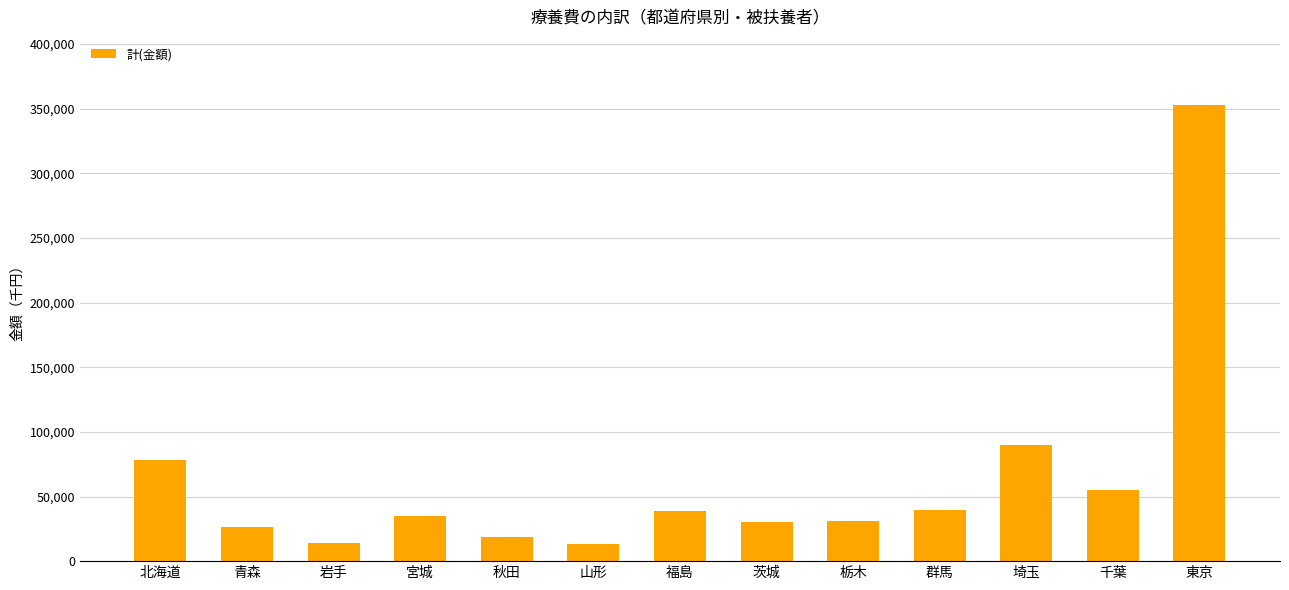

How many bars are there in total?

13